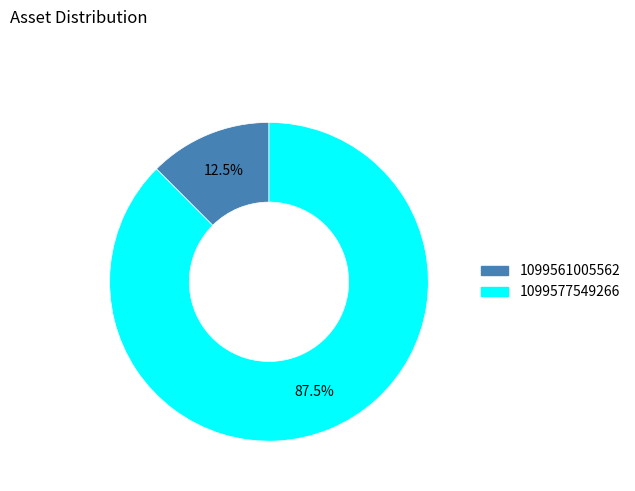

To the nearest percent, what is the difference between the 1099577549266 and 1099561005562 slice percentages?

75%